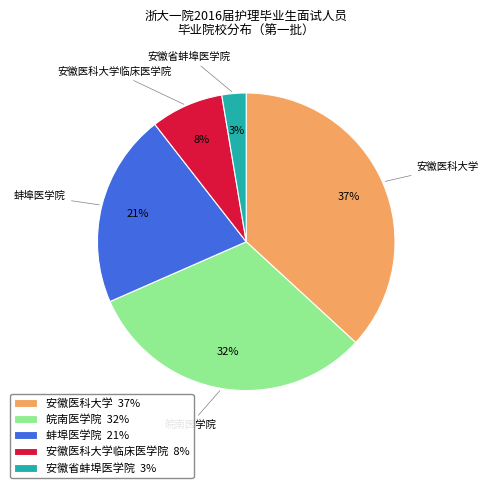

To the nearest percent, what is the difference between the largest and smallest slice percentages?

34%